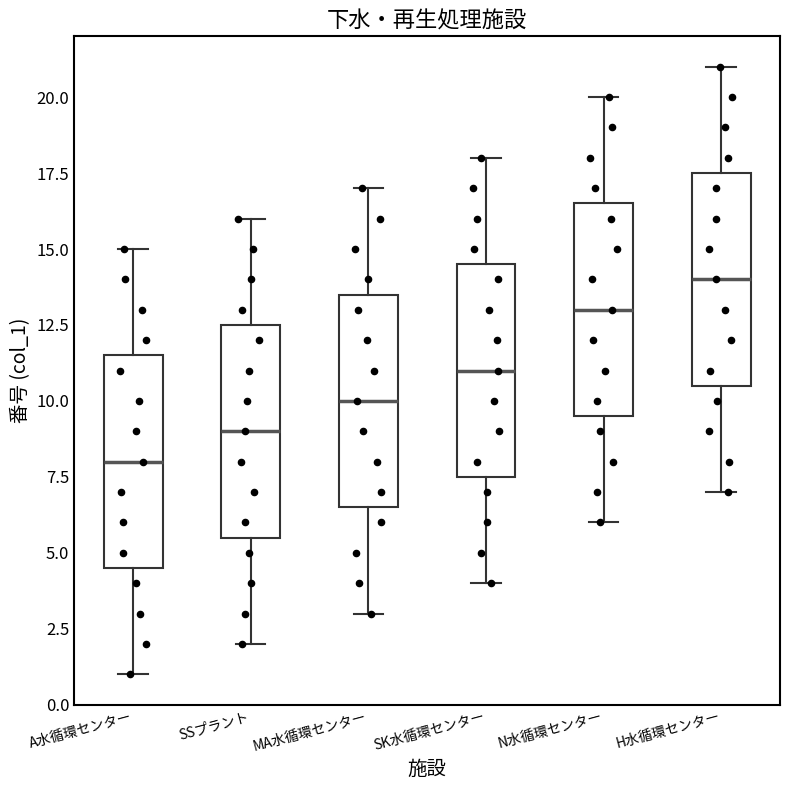

Where does the upper whisker of the box for N水循環センター end on the y-axis? The values are not printed on the chart, so give them approximately, as read against the axis.

20.0